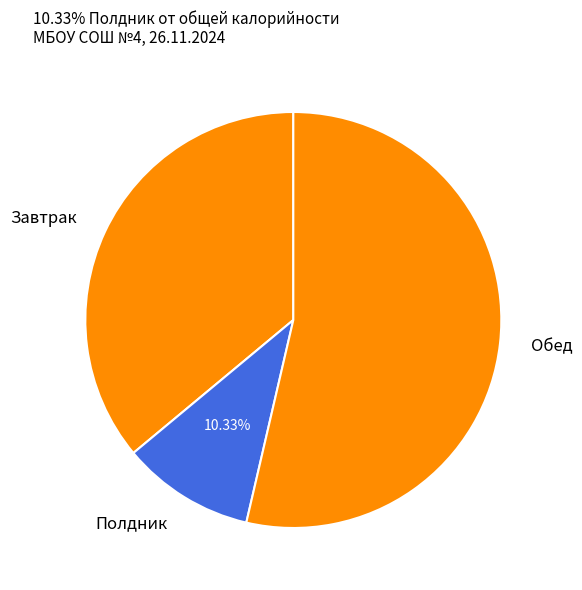

Which has a higher value, Завтрак or Обед?

Обед